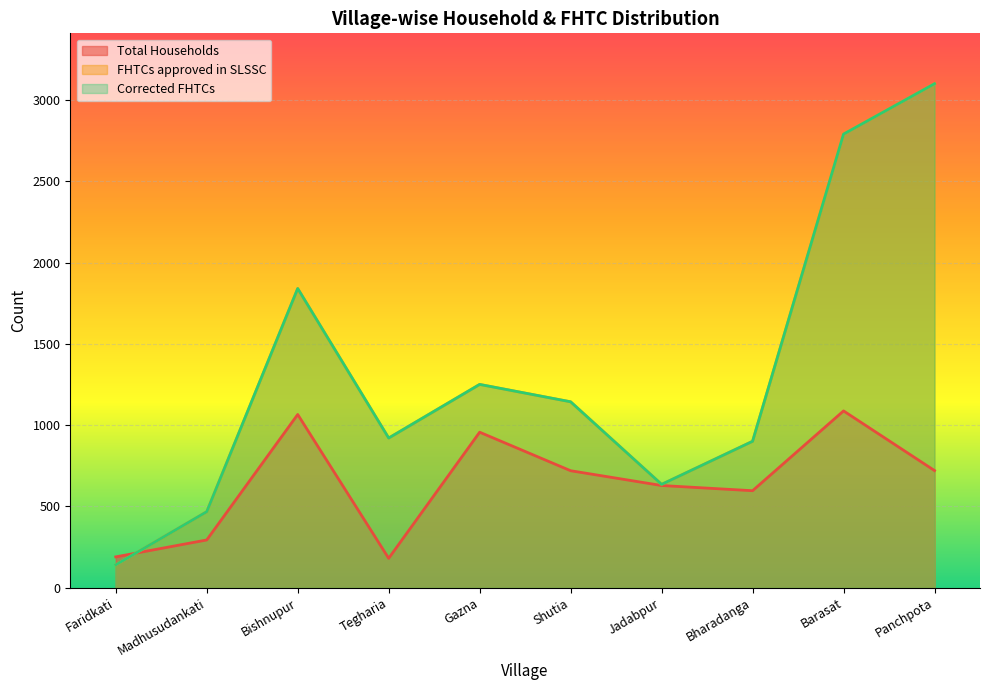

At which label does FHTCs approved in SLSSC reach its peak?

Panchpota